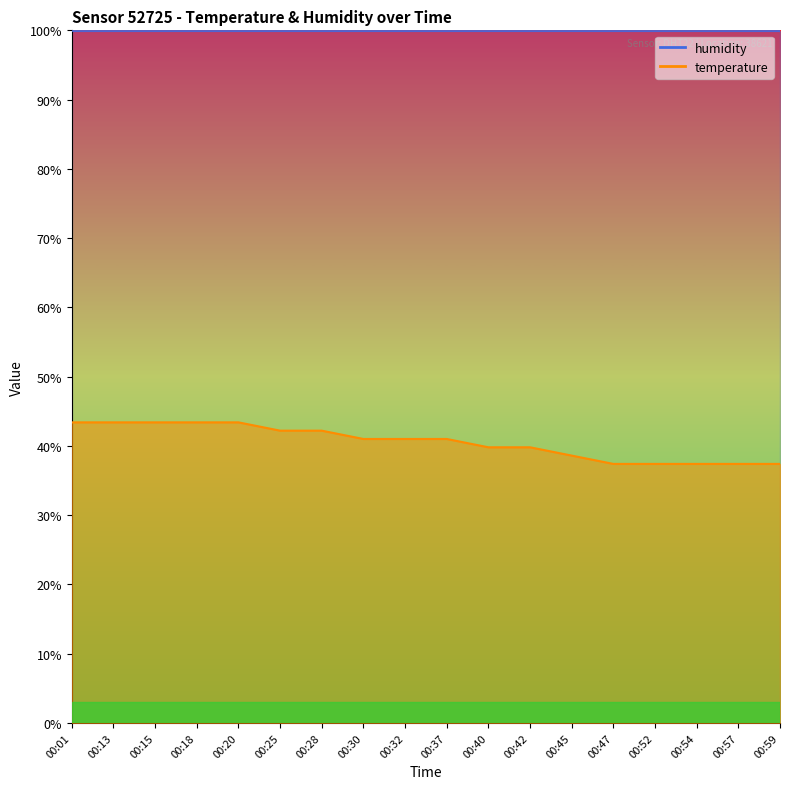

True or false: the data shows 39.8 at 00:40.

True